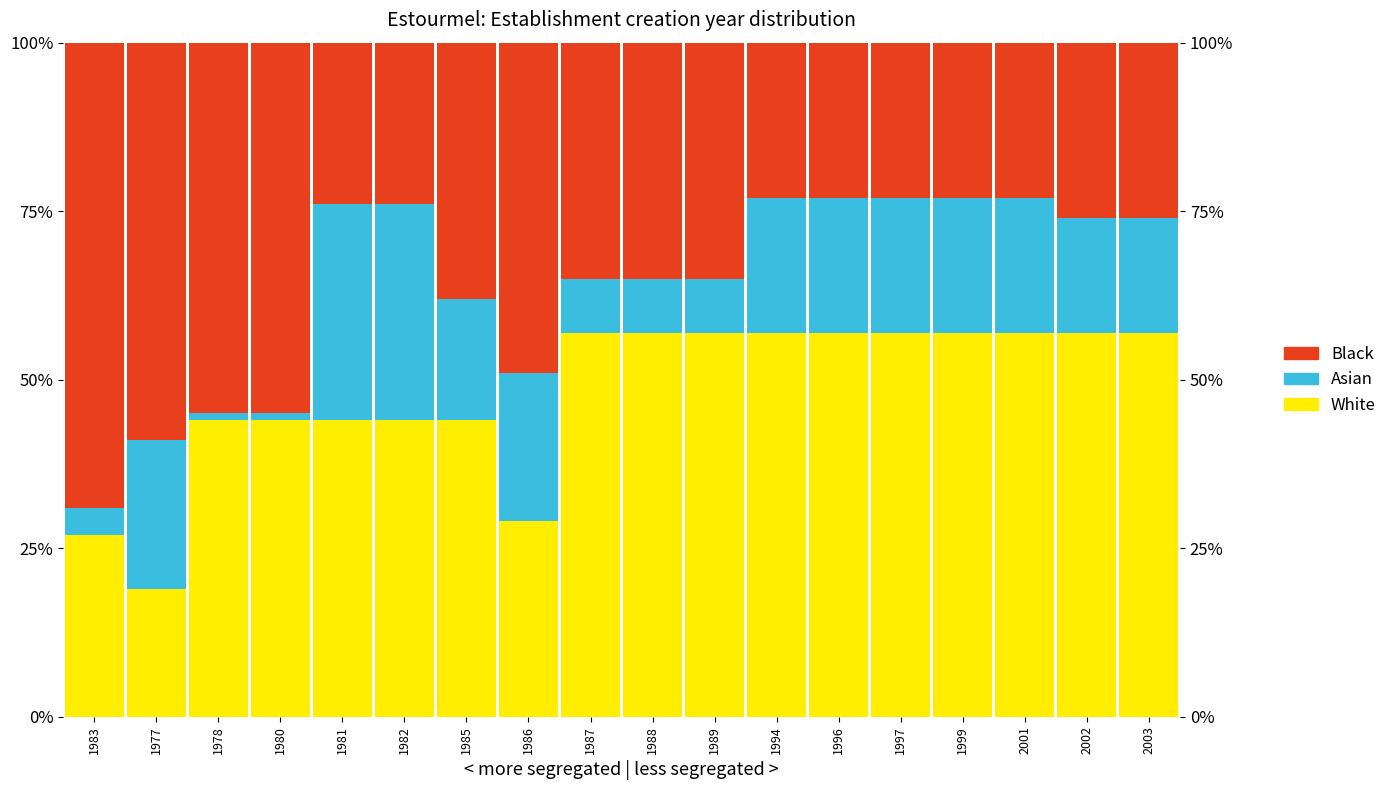

What is the sum of all Black values?

645.0